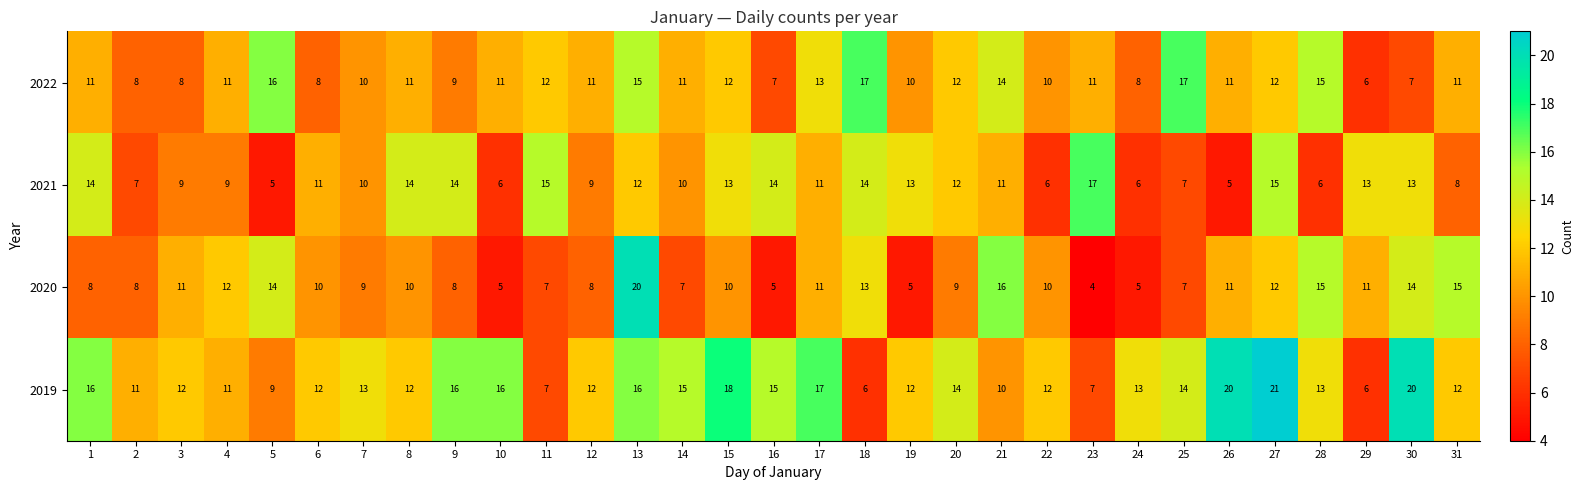

The 2019 series shows 32 at 30. True or false?

False